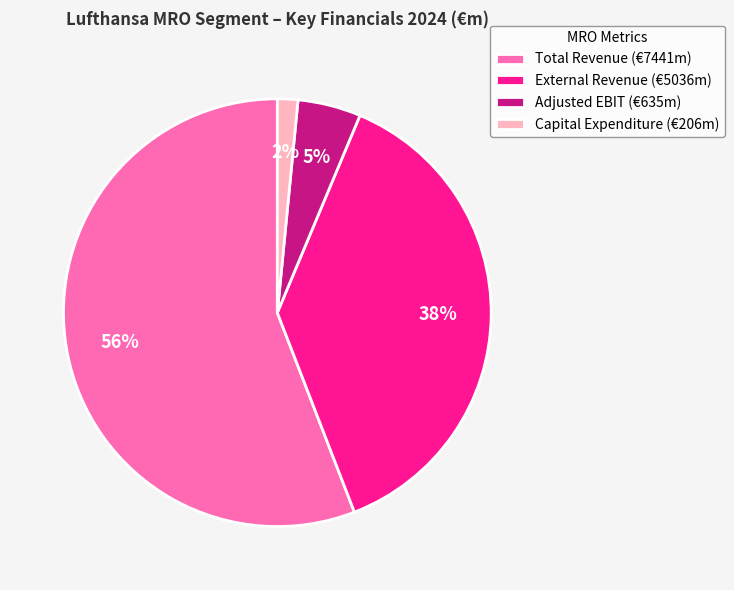

The External Revenue slice represents 38% of the pie. True or false?

True